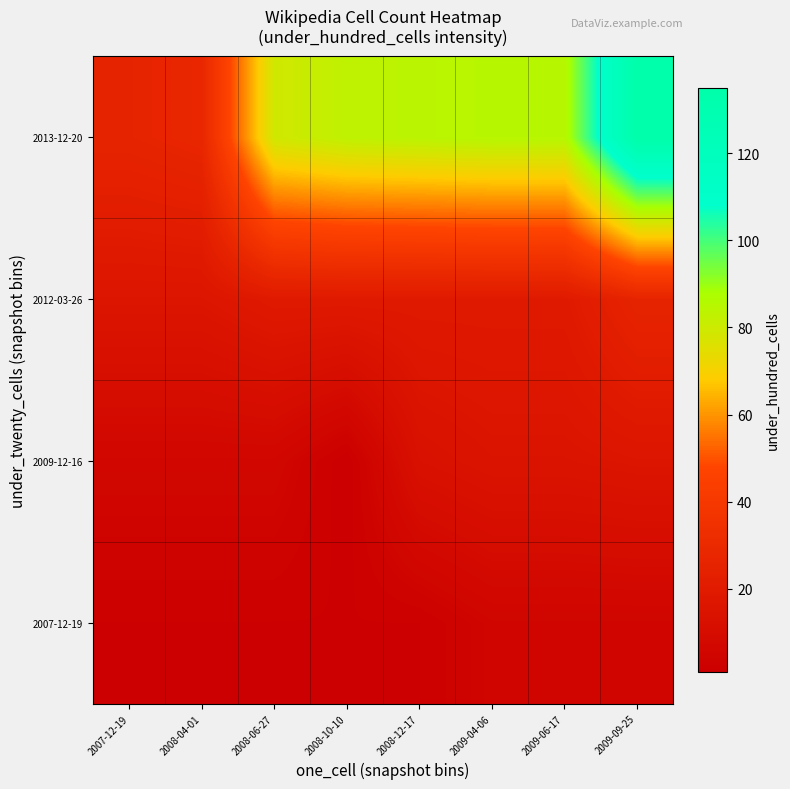

How many distinct data groups are displayed?

4